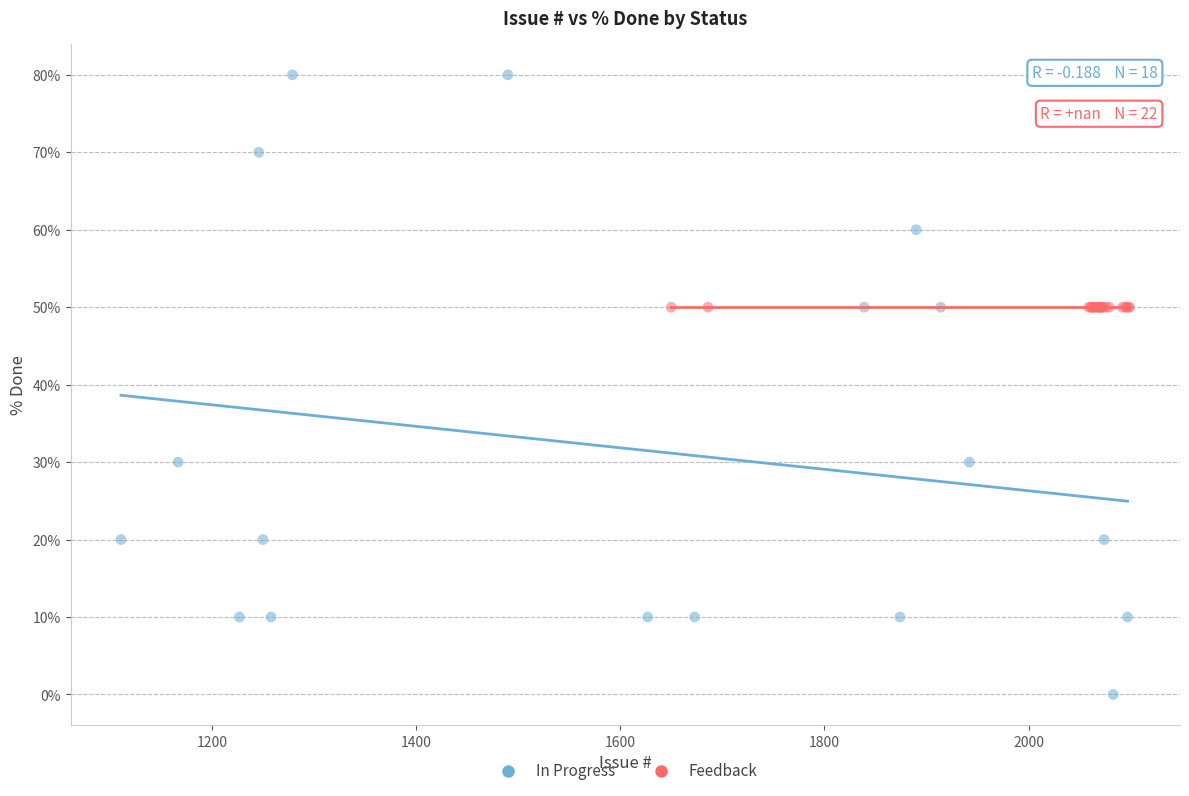

Which series reaches the maximum Y coordinate?

In Progress